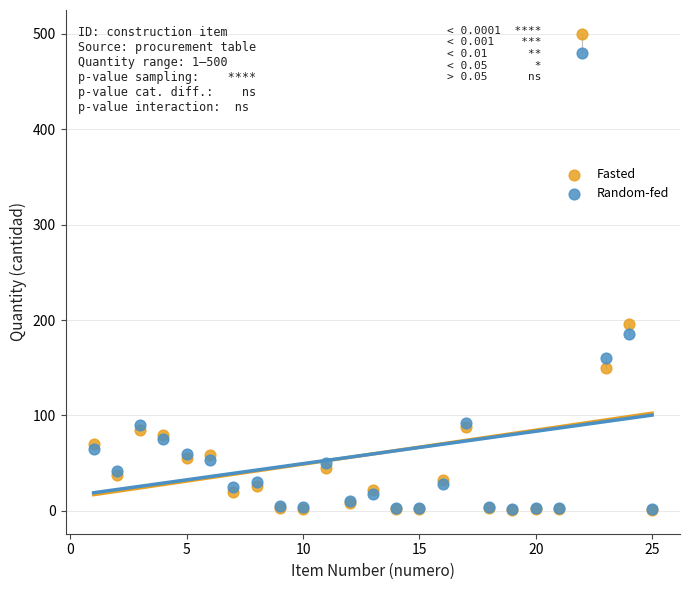

What are all the series names shown in the legend?

Fasted, Random-fed